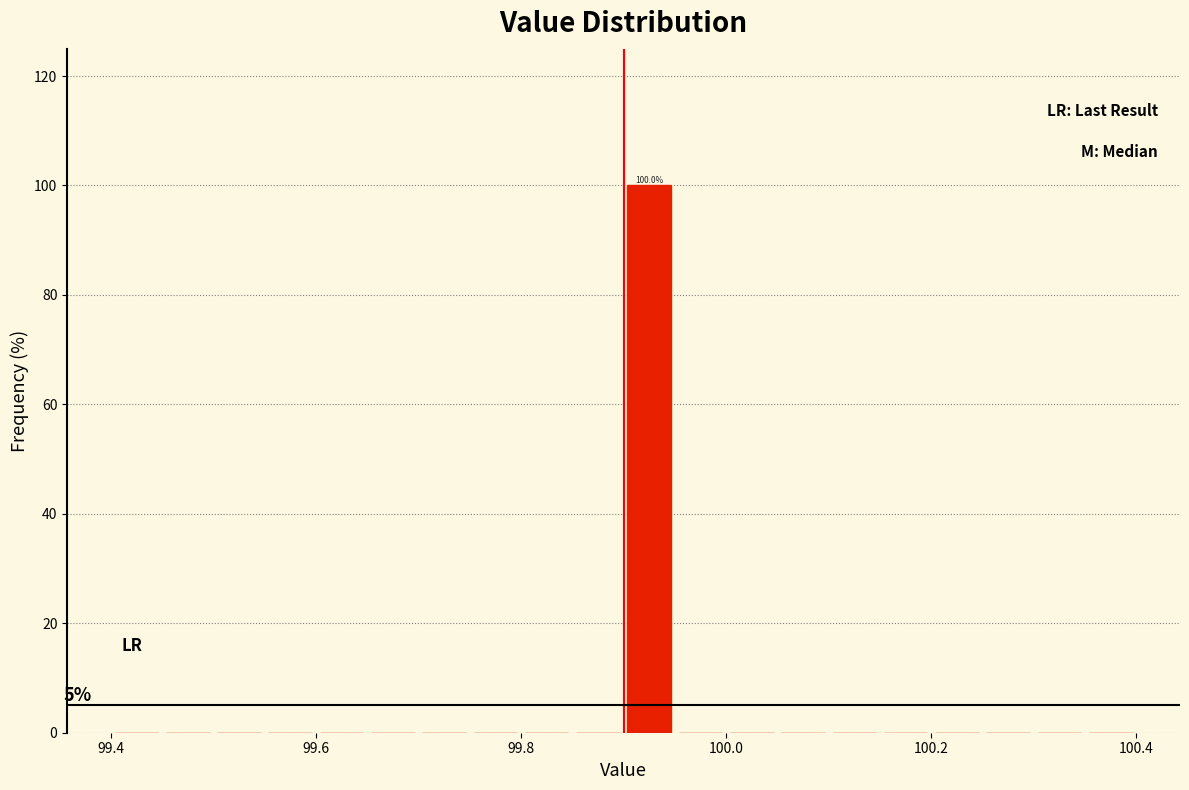

Read against the x-axis, roughly where is the centre of the tallest bar?

99.92